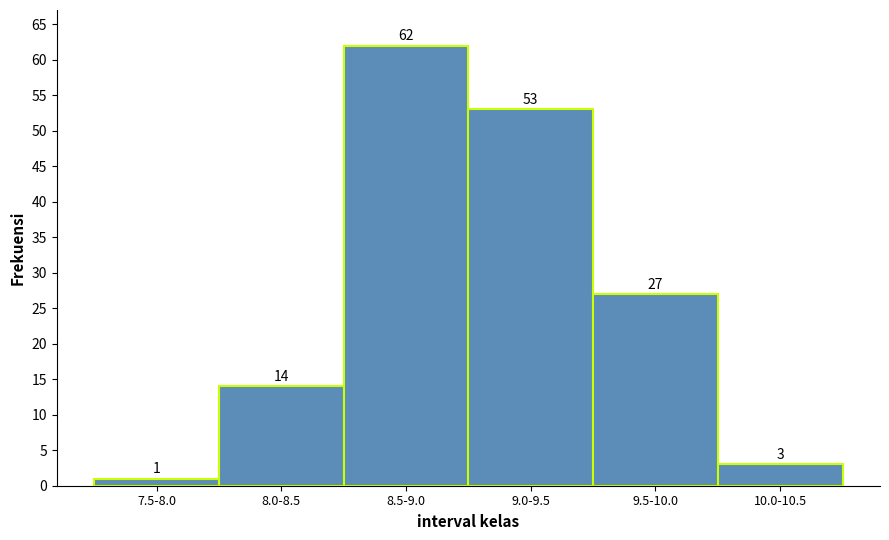

Reading left to right, what are all the values shown in this chart?

1	14	62	53	27	3